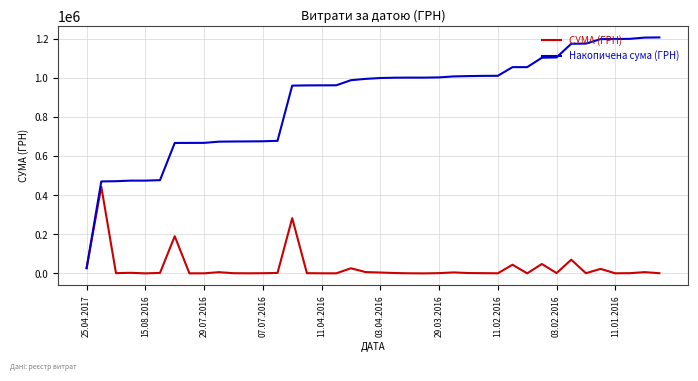

What is the minimum value shown in the chart?

1.0